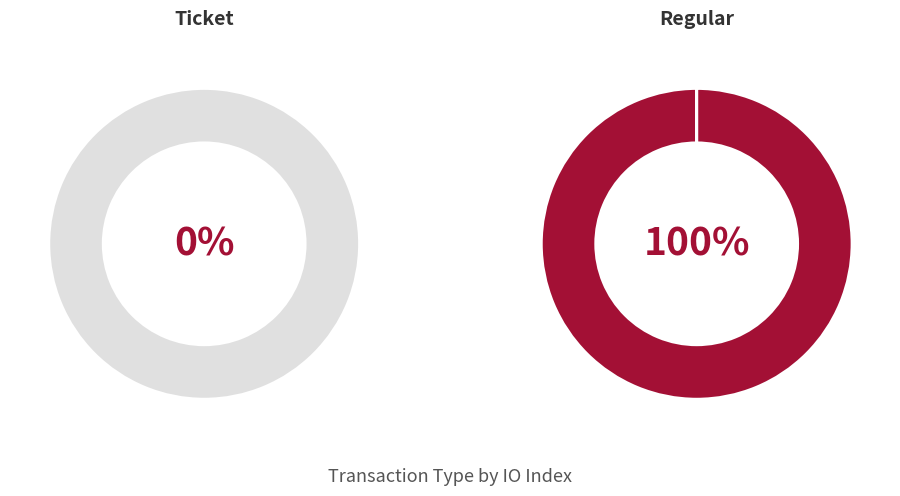

Which slice is the smallest?

Ticket